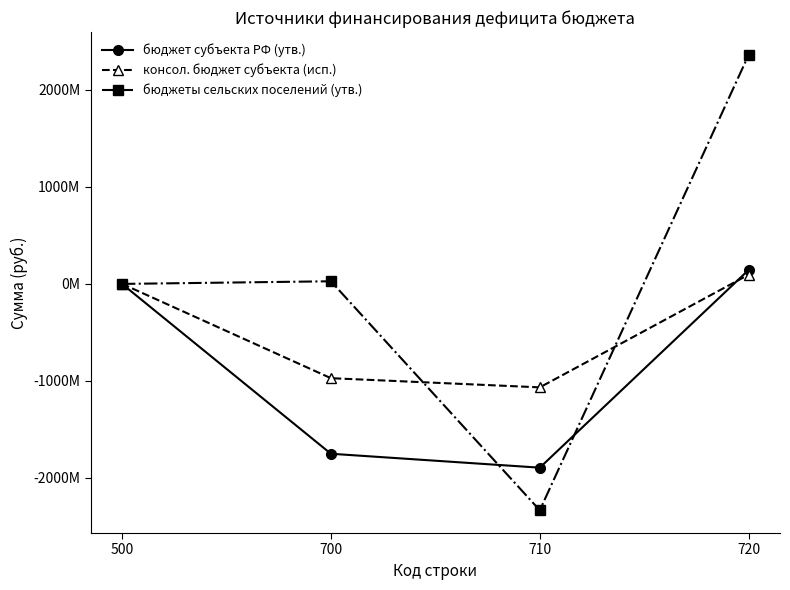

What is the spread (max minus min) of values at 700?

1779501985.3